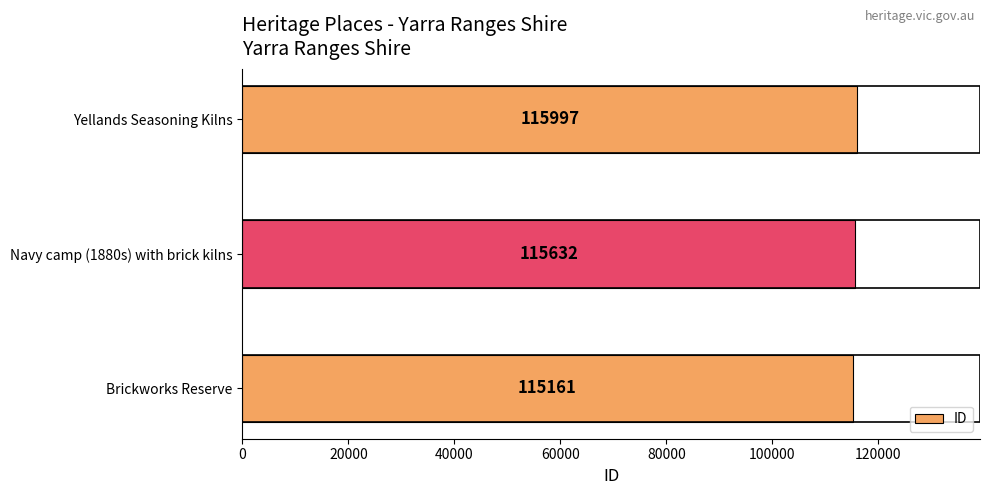

Where is the data nearest to the value 115579?

Navy camp (1880s) with brick kilns